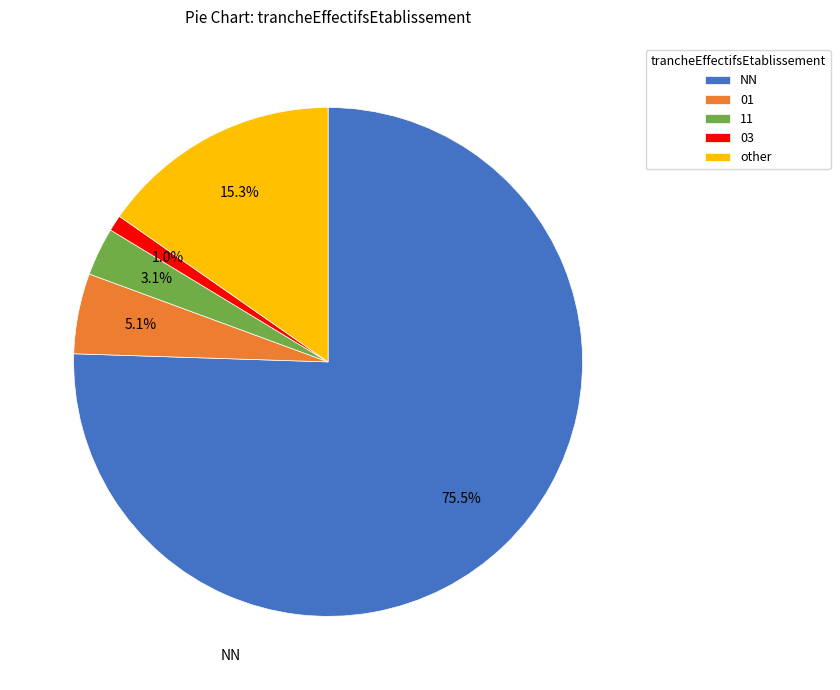

Which category accounts for the majority?

NN